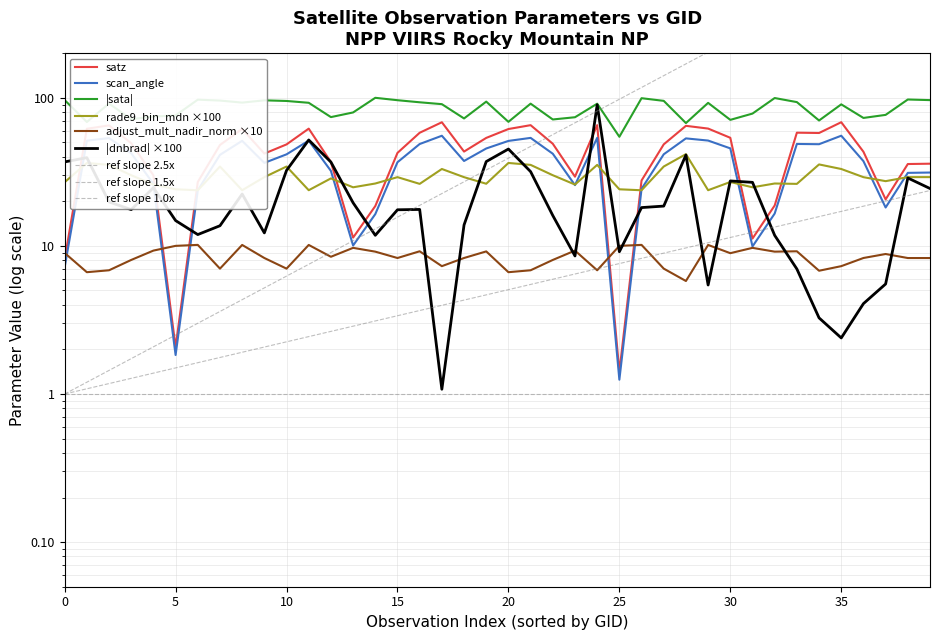

After their last crossing, which series has the higher values: adjust_mult_nadir_norm or satz?

satz